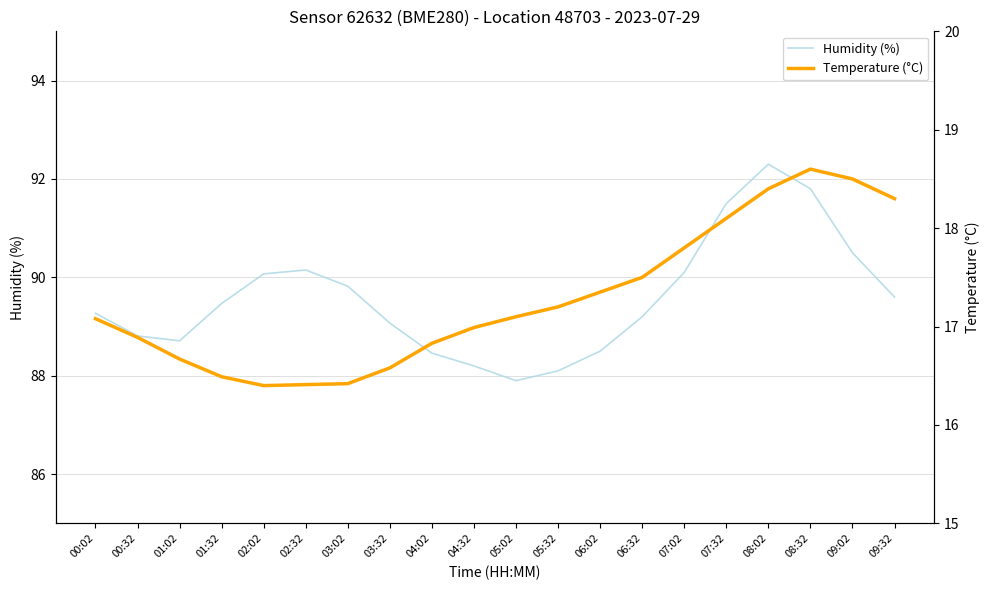

How many lines are shown in the chart?

2